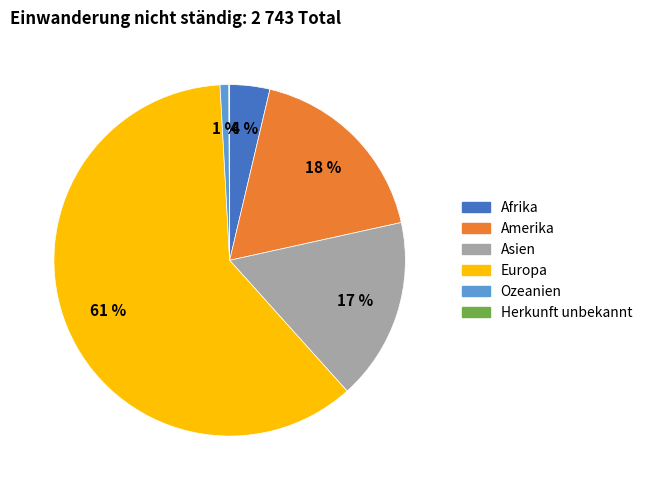

Combined, do Ozeanien and Amerika account for over 50%?

No